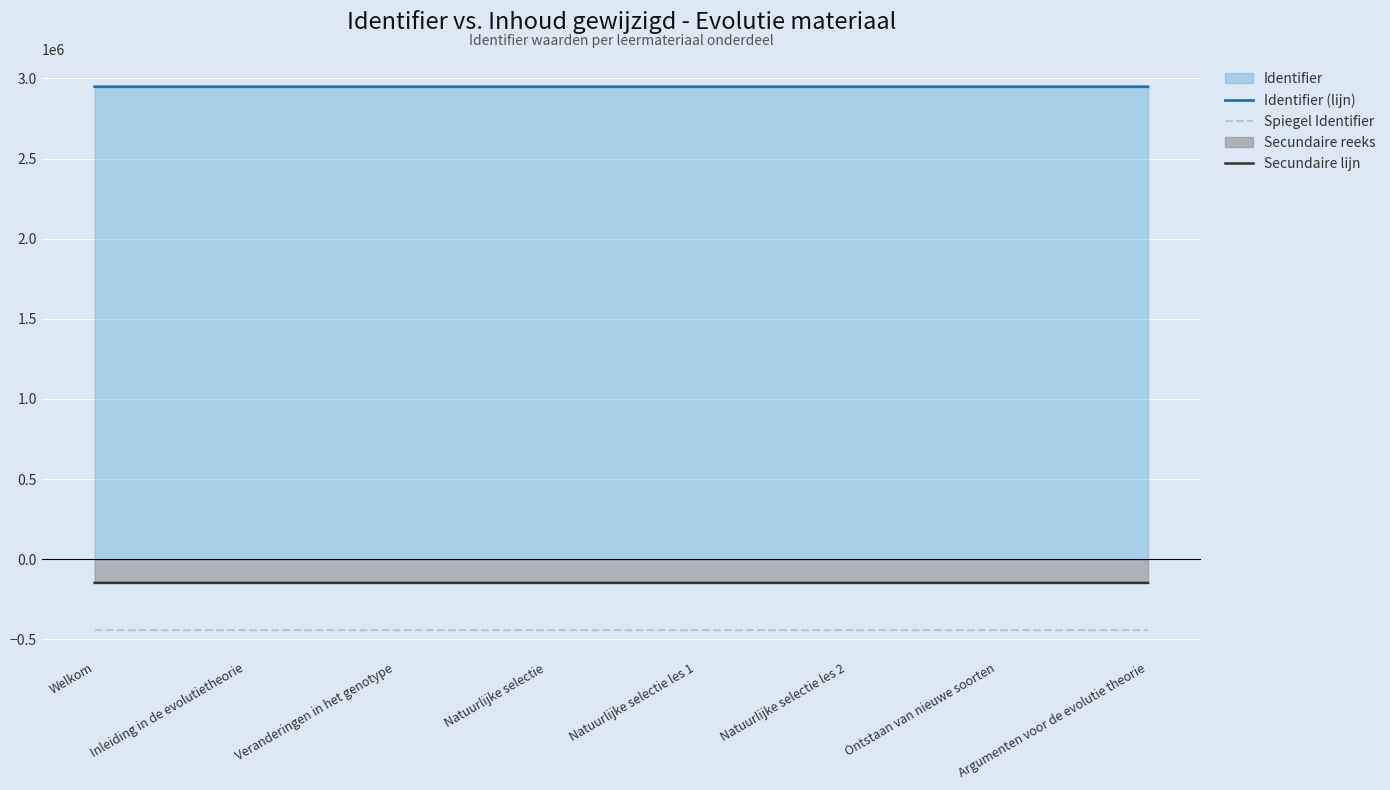

True or false: Spiegel Identifier and Identifier (lijn) intersect in this chart.

False